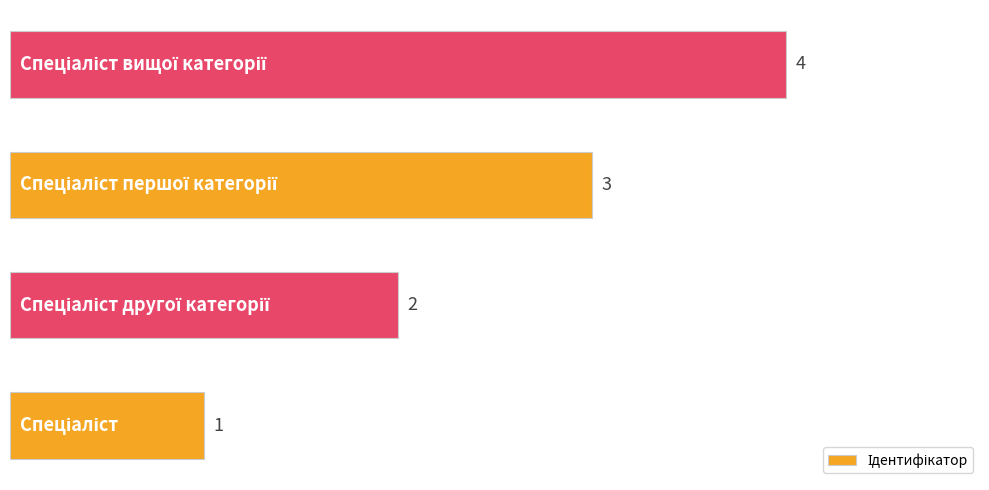

How many values are between 2 and 4?

3